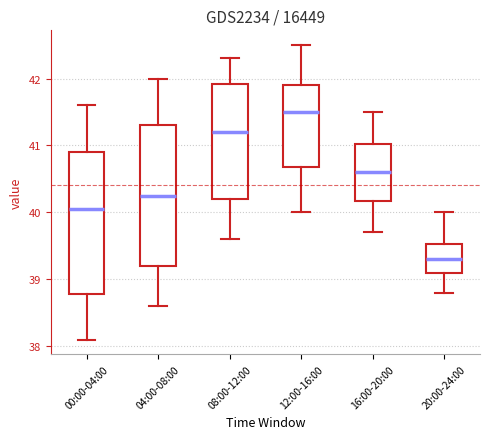

Reading left to right, read every box against the y-axis: the position of its median line, the range the box covers, and the ends of its whiskers. The values are not printed on the chart, so give them approximately, as read against the axis.

00:00-04:00: median 40.1, box 38.8 to 40.9, whiskers 38.1 to 41.6
04:00-08:00: median 40.3, box 39.2 to 41.3, whiskers 38.6 to 42.0
08:00-12:00: median 41.2, box 40.2 to 41.9, whiskers 39.6 to 42.3
12:00-16:00: median 41.5, box 40.7 to 41.9, whiskers 40.0 to 42.5
16:00-20:00: median 40.6, box 40.2 to 41.0, whiskers 39.7 to 41.5
20:00-24:00: median 39.3, box 39.1 to 39.5, whiskers 38.8 to 40.0